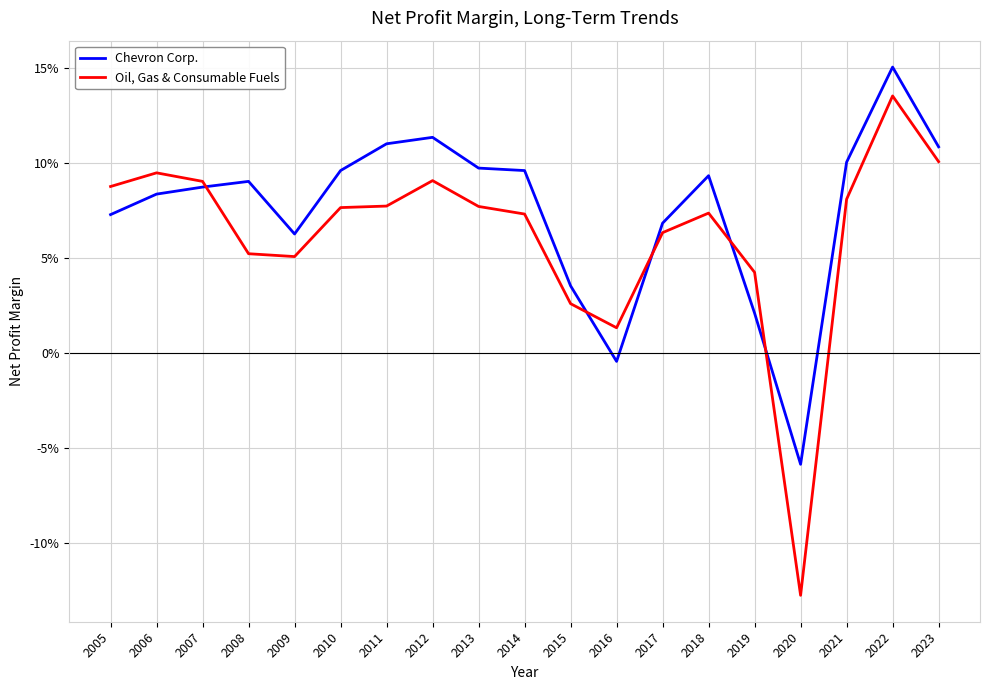

True or false: Oil, Gas & Consumable Fuels has a value of 0.0 at 2009.

False